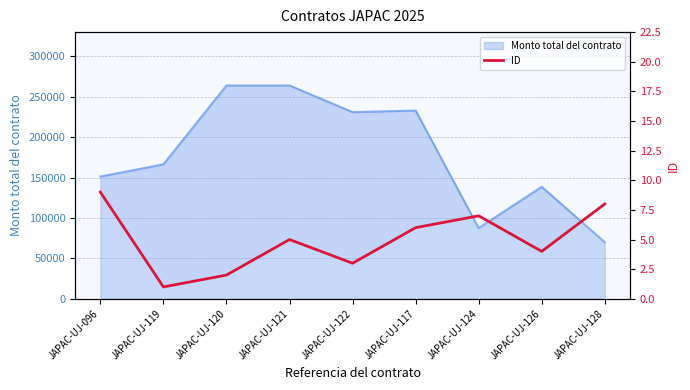

Where is the first local minimum?

JAPAC-UJ-119